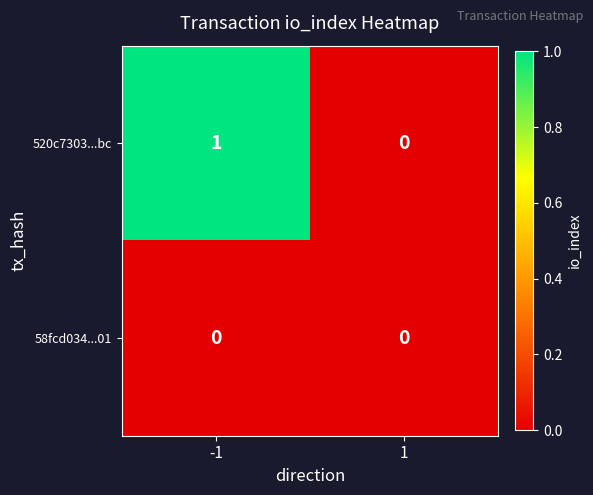

Reading right to left, extract all data points from this chart.

520c7303...bc: 0	1
58fcd034...01: 0	0